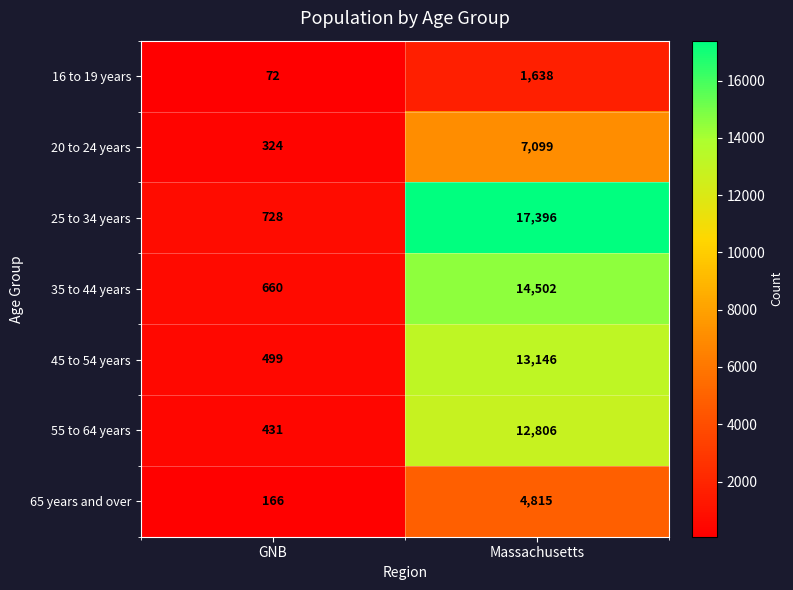

Reading left to right, list all the values displayed in this chart.

16 to 19 years: GNB=72	Massachusetts=1638
20 to 24 years: GNB=324	Massachusetts=7099
25 to 34 years: GNB=728	Massachusetts=17396
35 to 44 years: GNB=660	Massachusetts=14502
45 to 54 years: GNB=499	Massachusetts=13146
55 to 64 years: GNB=431	Massachusetts=12806
65 years and over: GNB=166	Massachusetts=4815